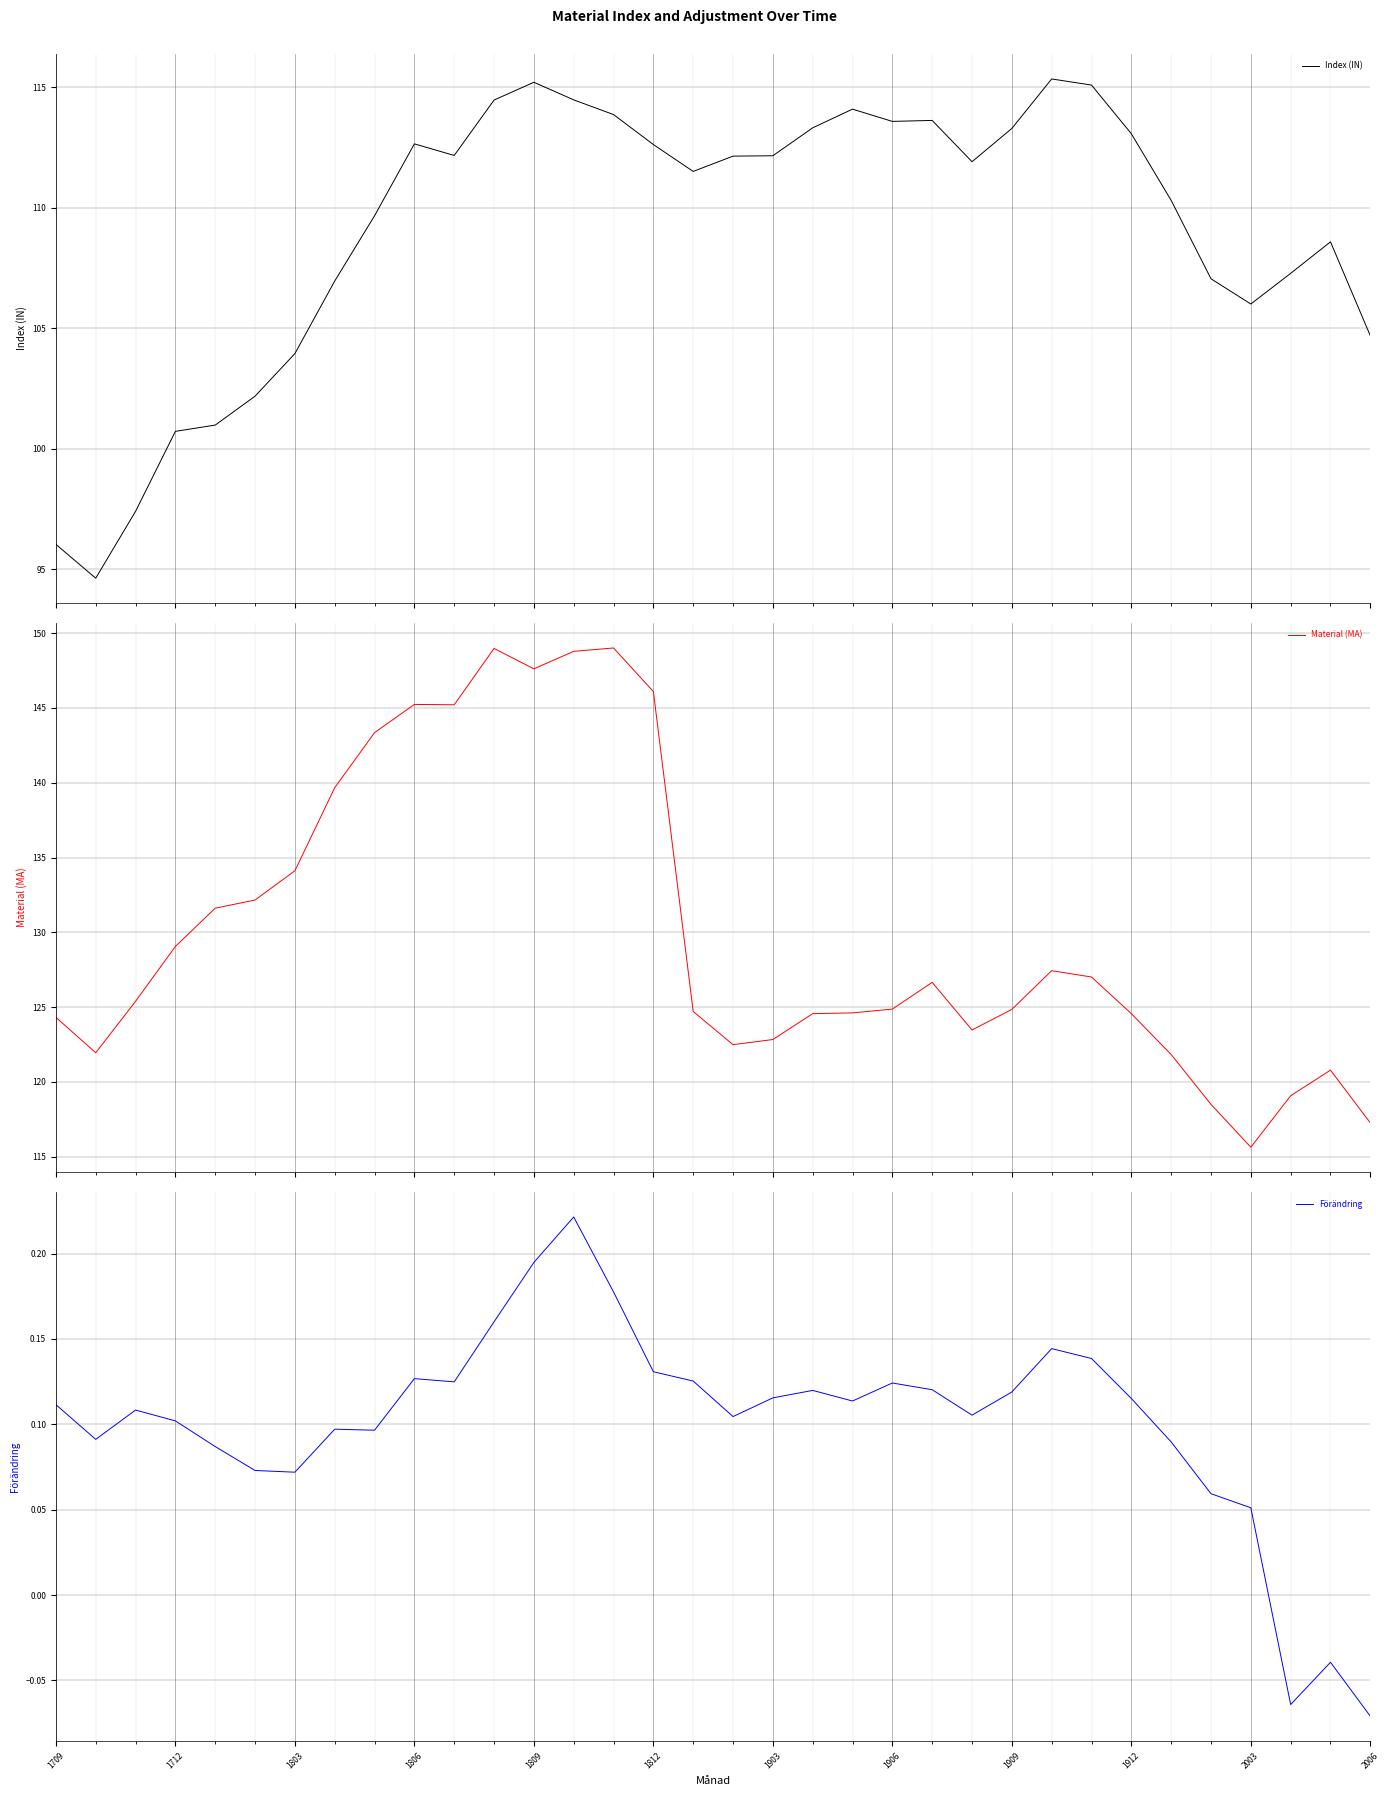

Which series has the largest total across all categories?

Material (MA)